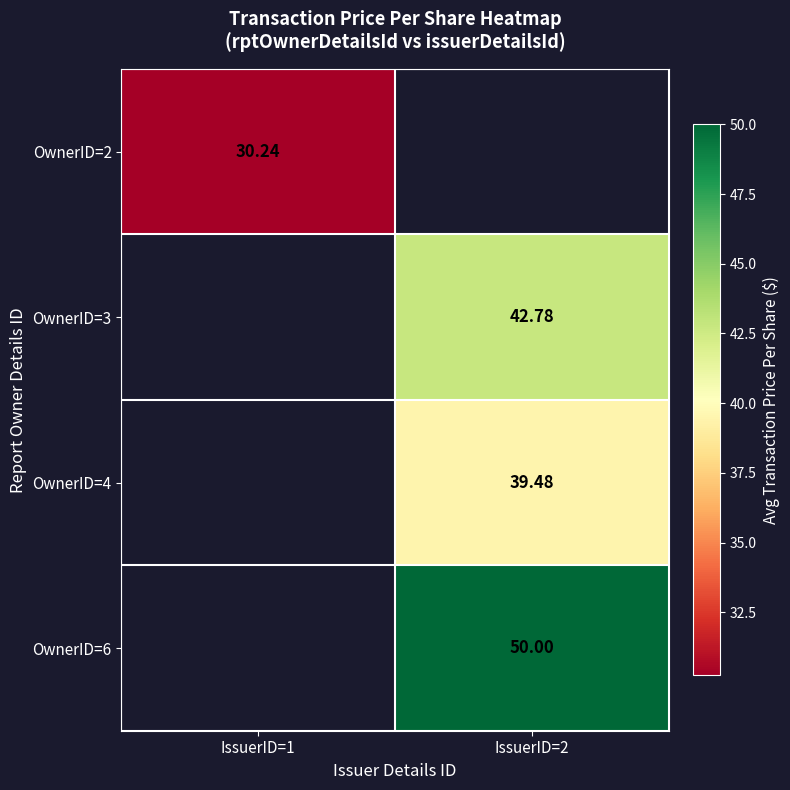

Which has a higher value, IssuerID=2 or IssuerID=1?

IssuerID=1